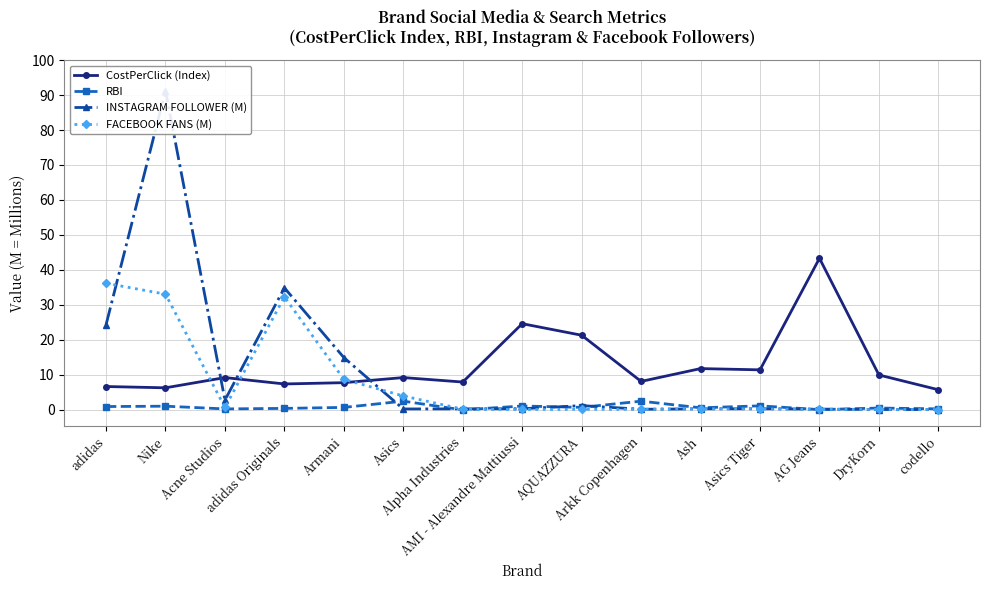

Which has a higher value, Asics Tiger or AMI - Alexandre Mattiussi?

AMI - Alexandre Mattiussi